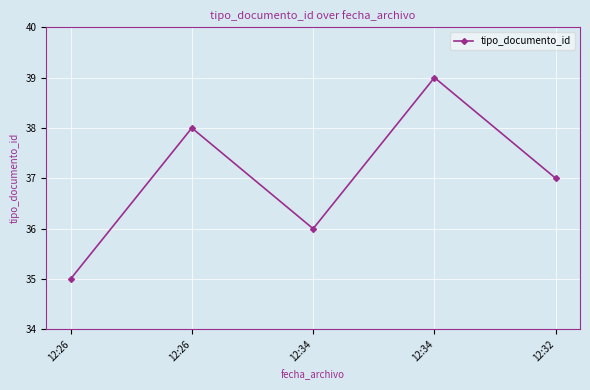

The chart shows a value of 53 at 12:26. True or false?

False